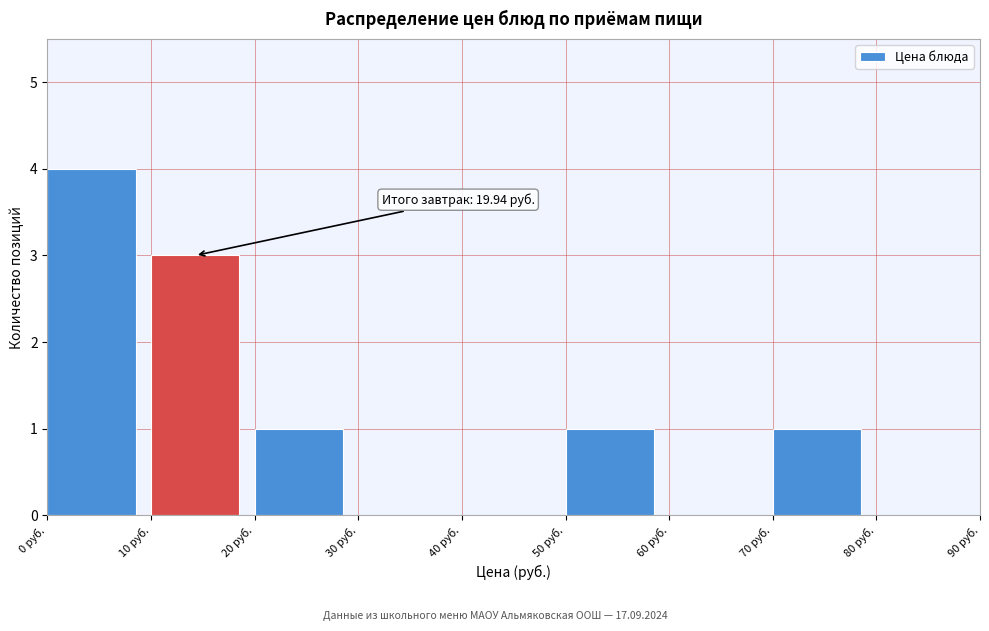

Which range on the x-axis has the tallest bar?

0 to 10